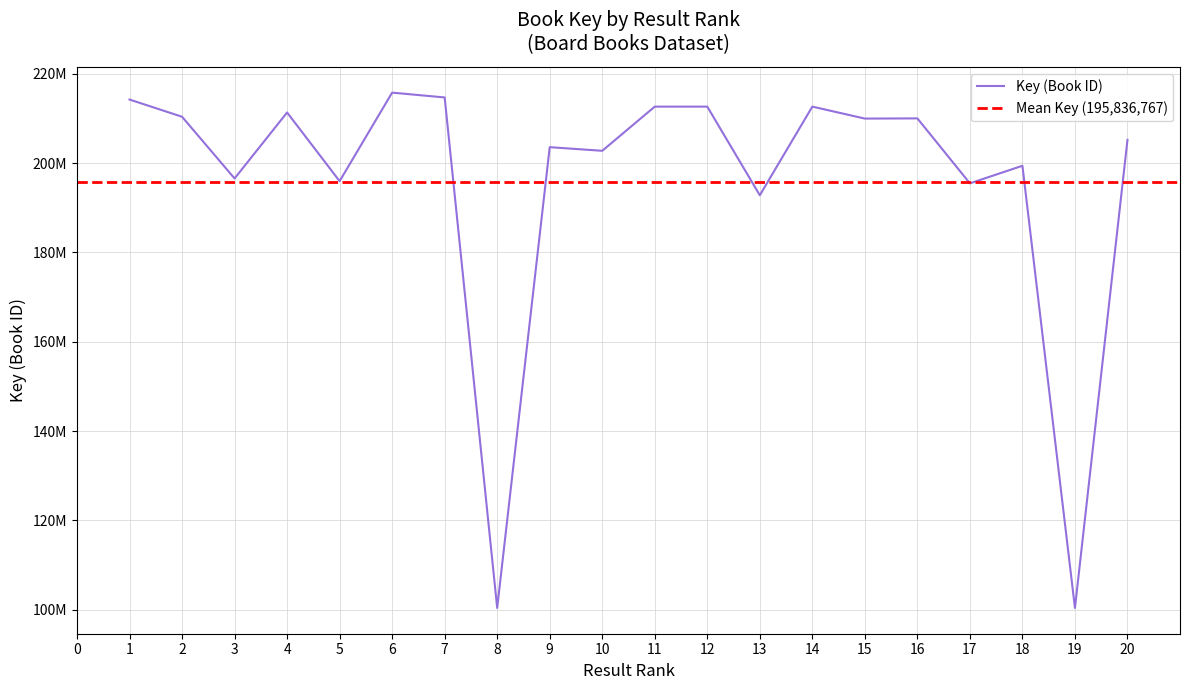

What is the ratio of the value at 7 to the value at 8?

2.1